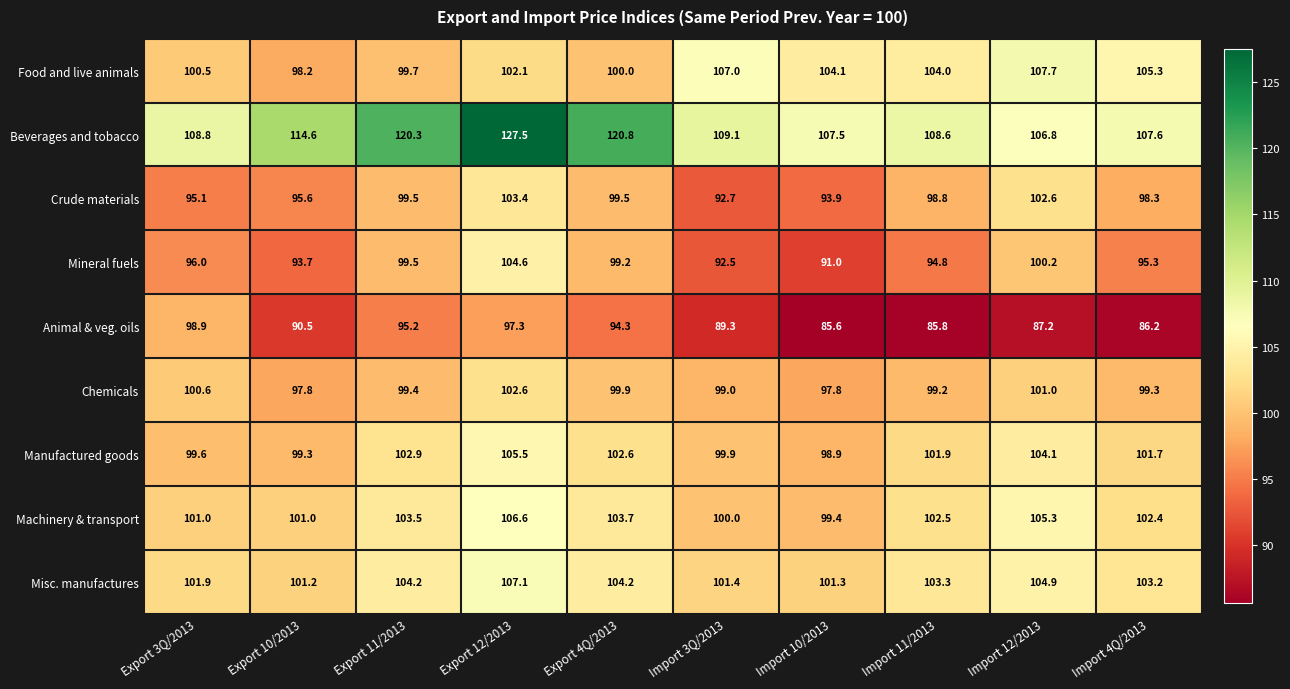

Which series has the largest total across all categories?

Beverages and tobacco